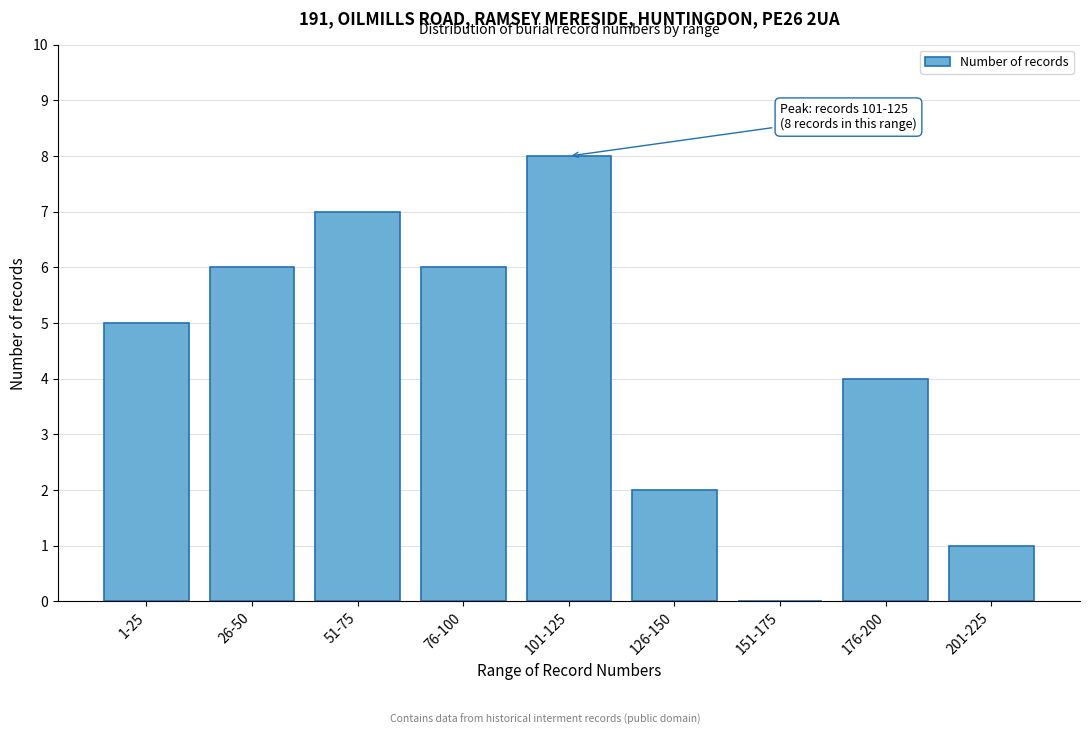

Reading left to right, what are all the values shown in this chart?

1-25=5	26-50=6	51-75=7	76-100=6	101-125=8	126-150=2	151-175=0	176-200=4	201-225=1